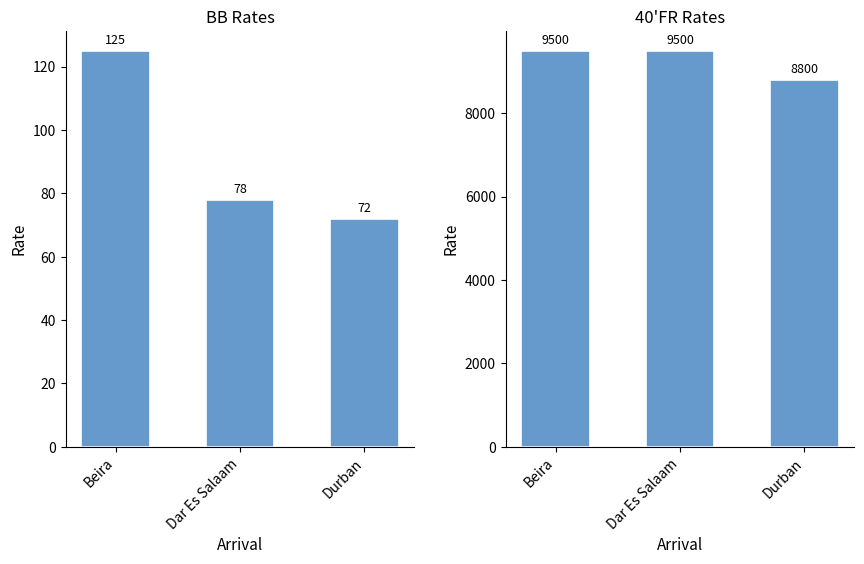

Which series has the largest total across all categories?

40'FR